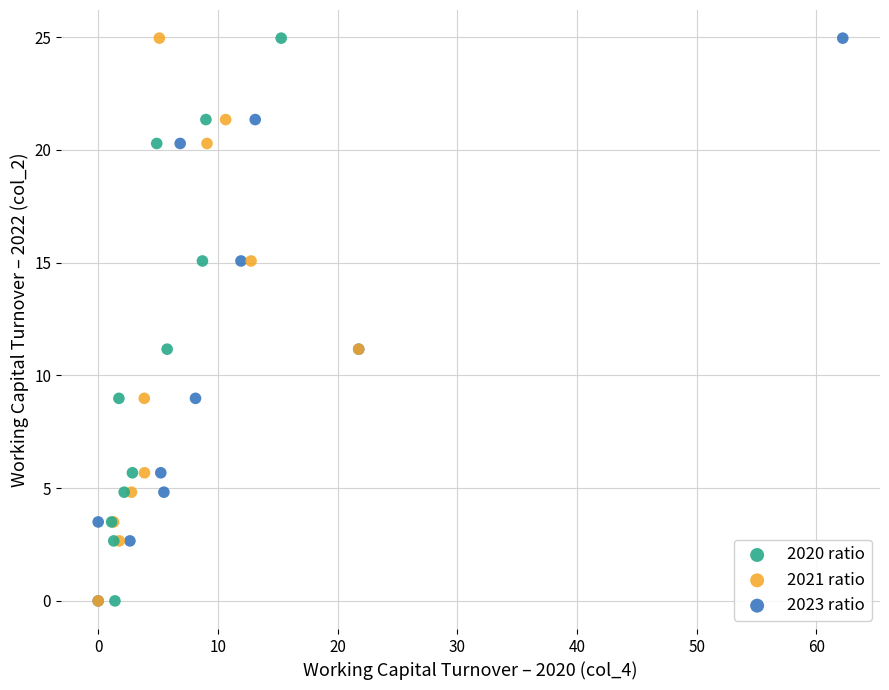

What are all the series names shown in the legend?

2020 ratio, 2021 ratio, 2023 ratio